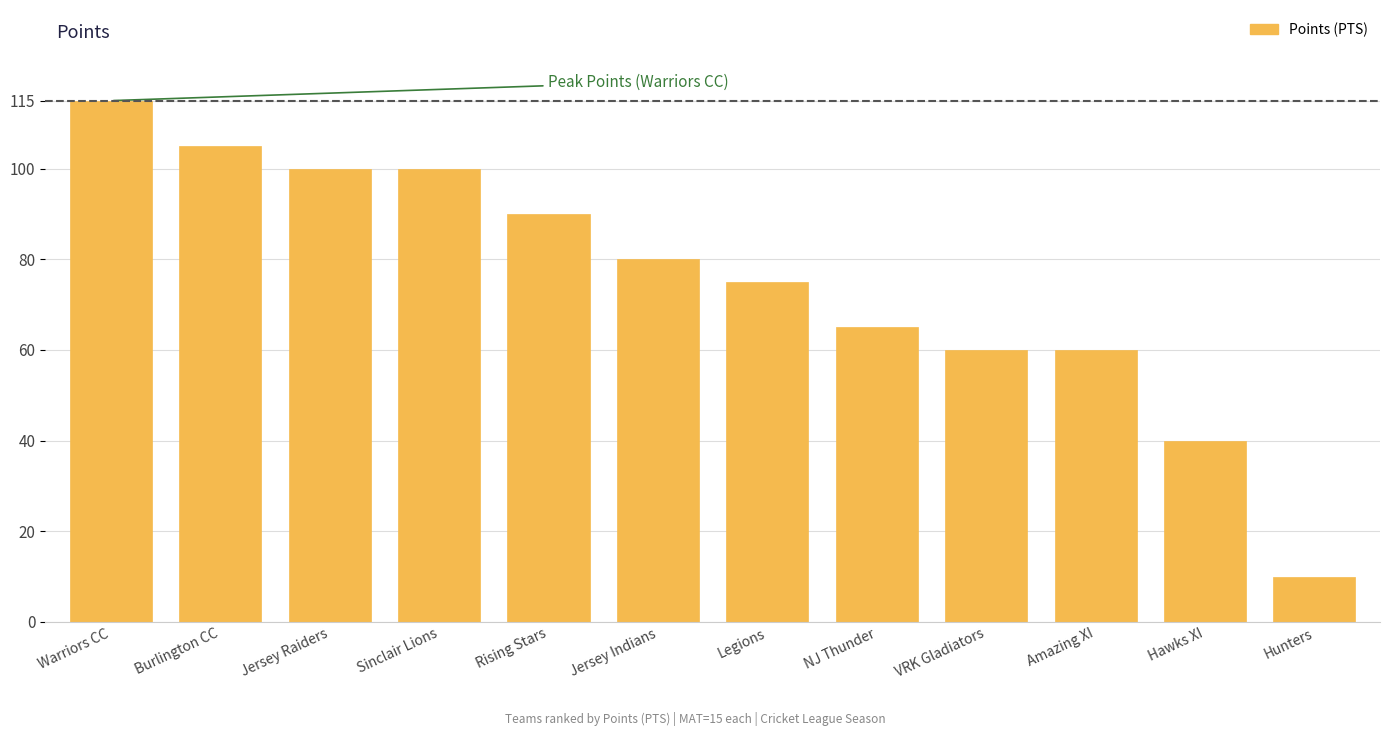

Which category has the highest value across all series?

Warriors CC